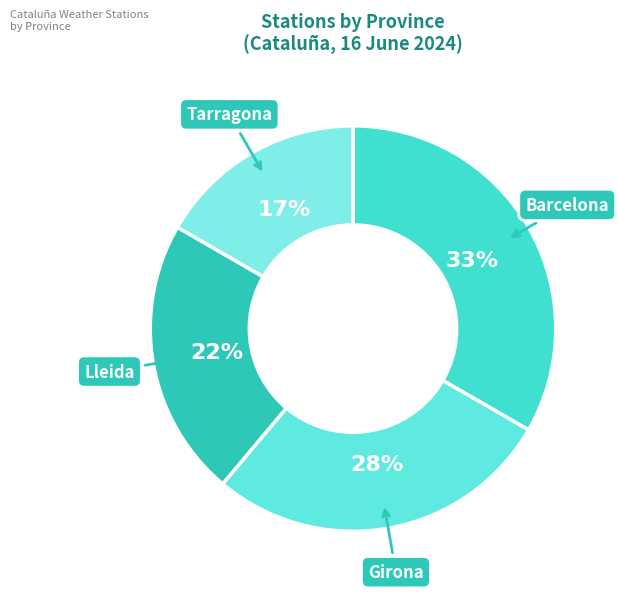

To the nearest percent, what is the average slice percentage?

25%